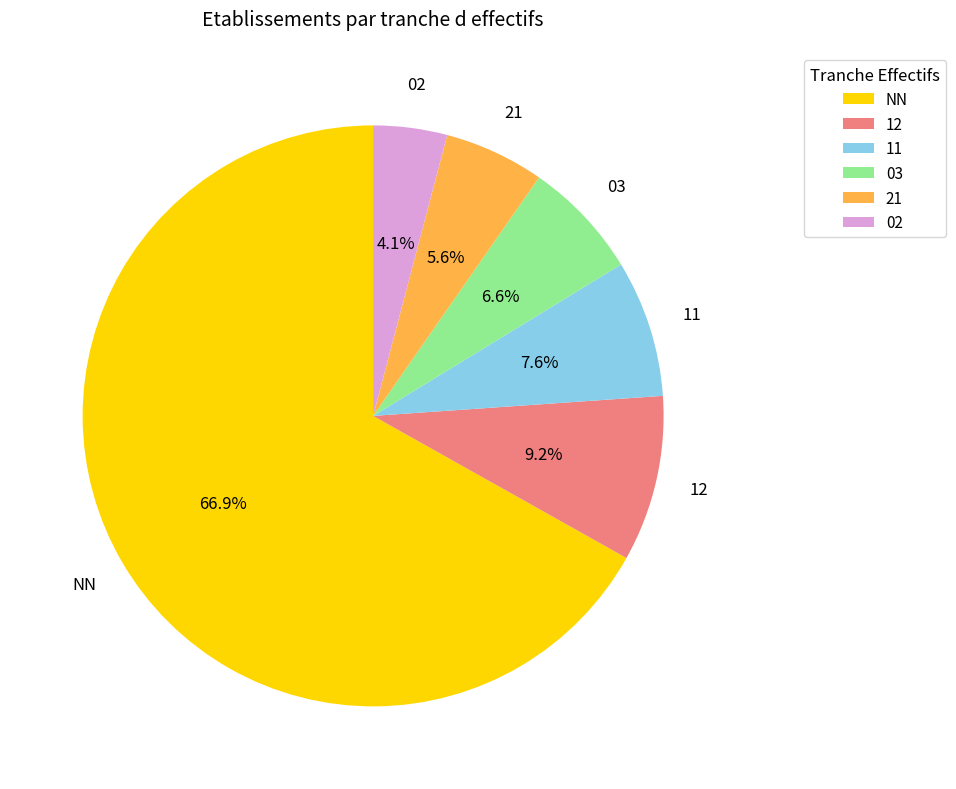

Approximately how many times larger is the value at 11 compared to 03?

1.2